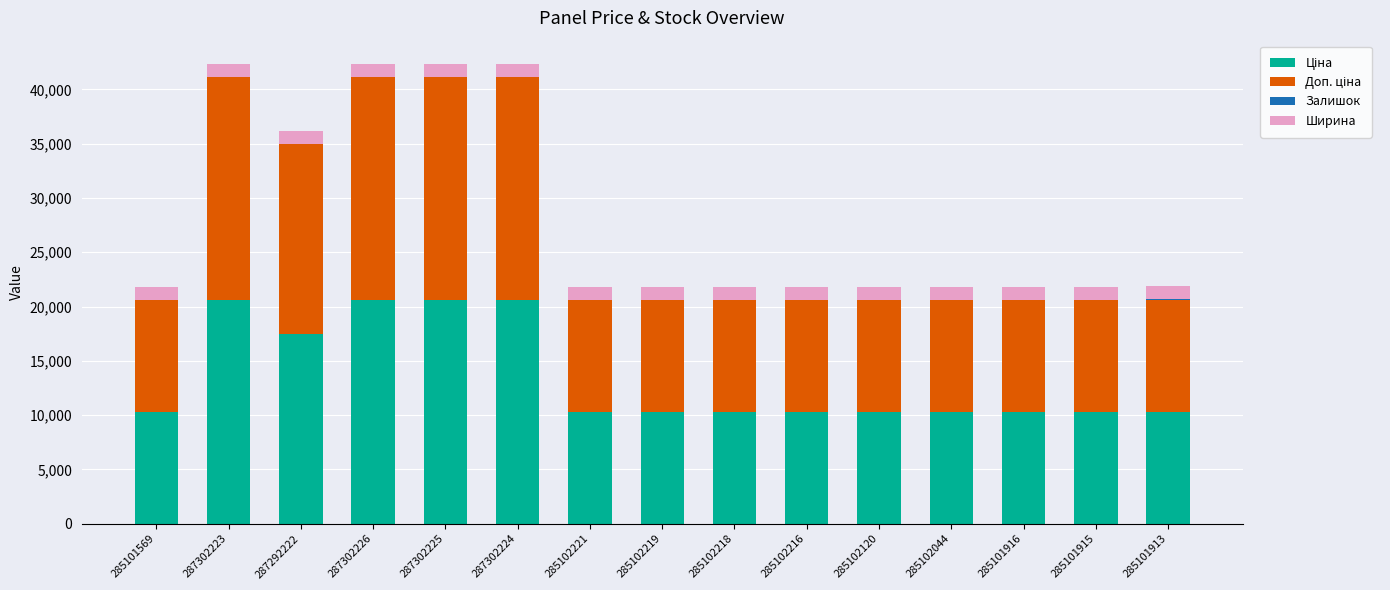

Are the bars horizontal?

No